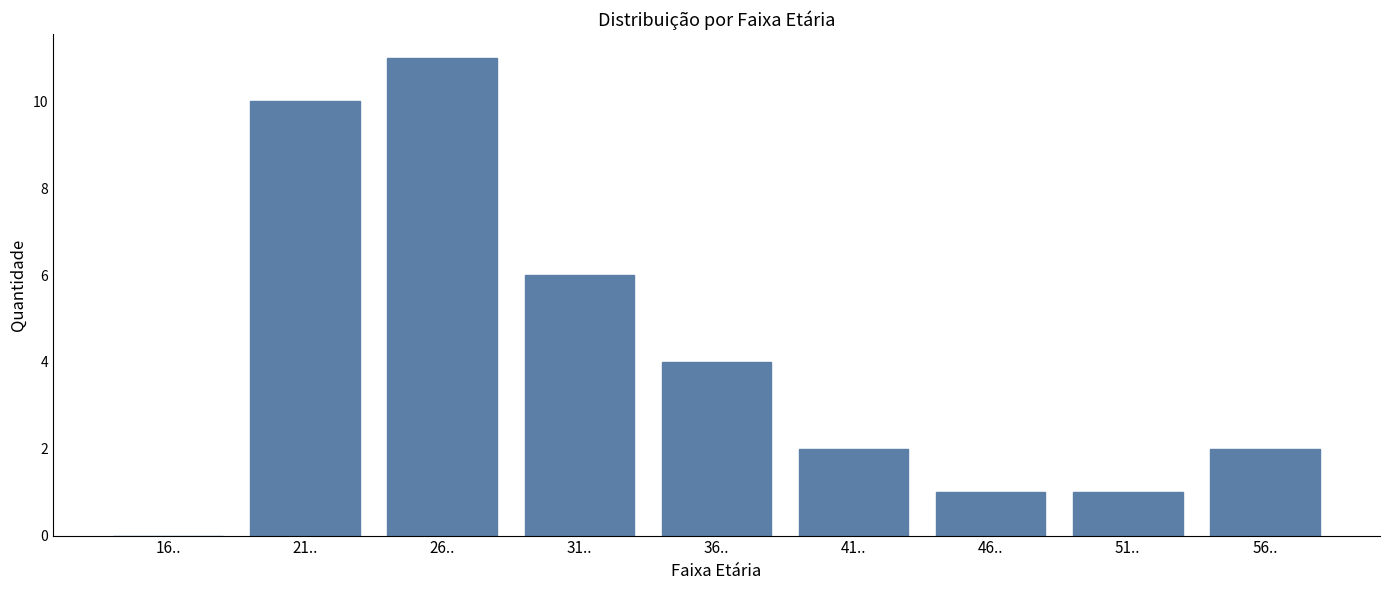

Reading right to left, what are all the values shown in this chart?

56..=2	51..=1	46..=1	41..=2	36..=4	31..=6	26..=11	21..=10	16..=0